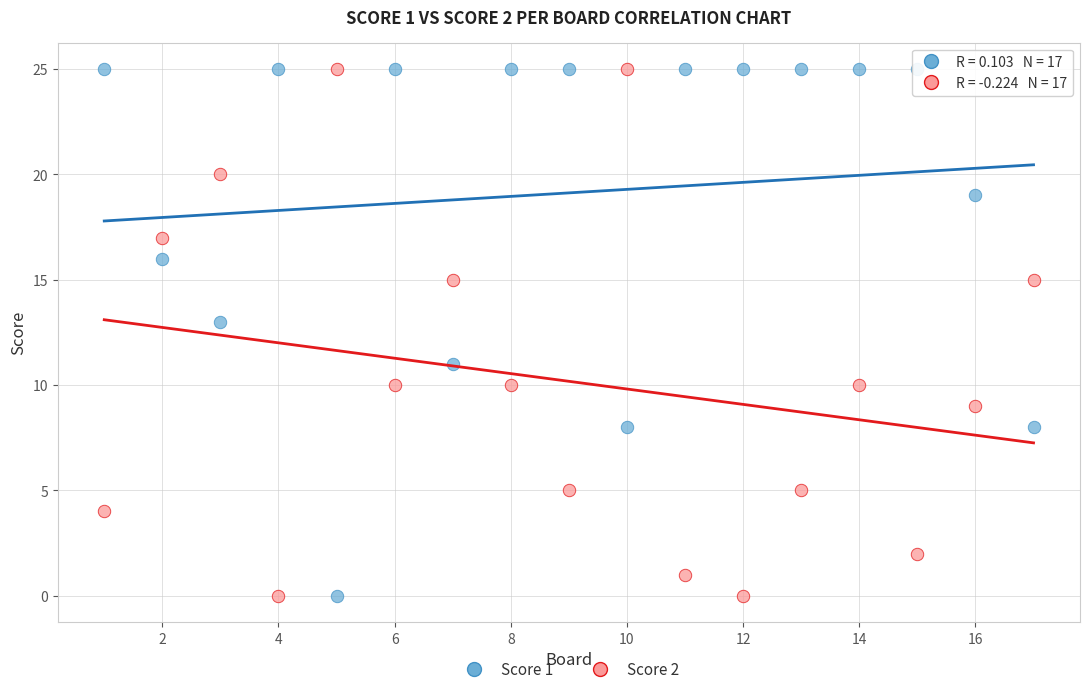

Across all data points, what is the range of X values (max minus min)?

16